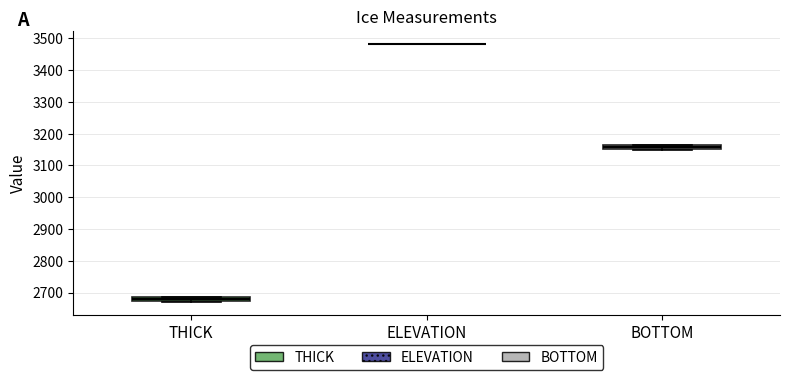

Where is the lower edge of the box for THICK on the y-axis? The values are not printed on the chart, so give them approximately, as read against the axis.

2670